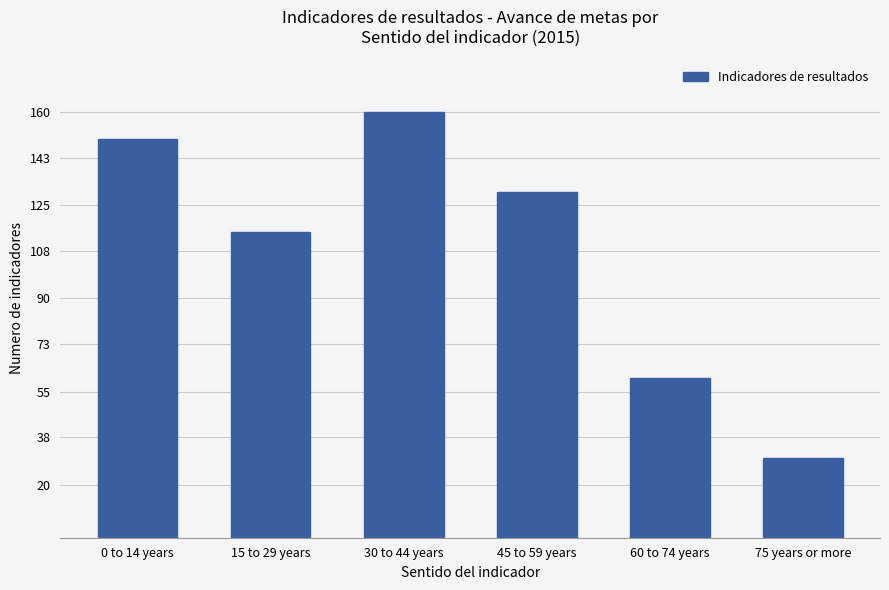

Which category has the lowest value across all series?

75 years or more